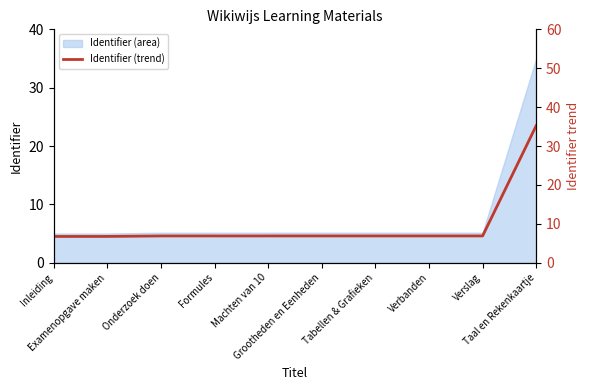

What is the difference between the second highest and second lowest values?

0.1